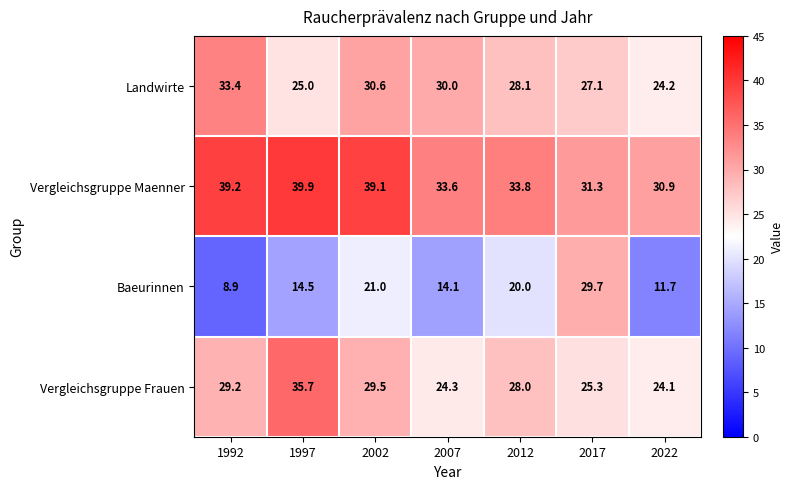

What is the total value across all series at 2007?

102.0